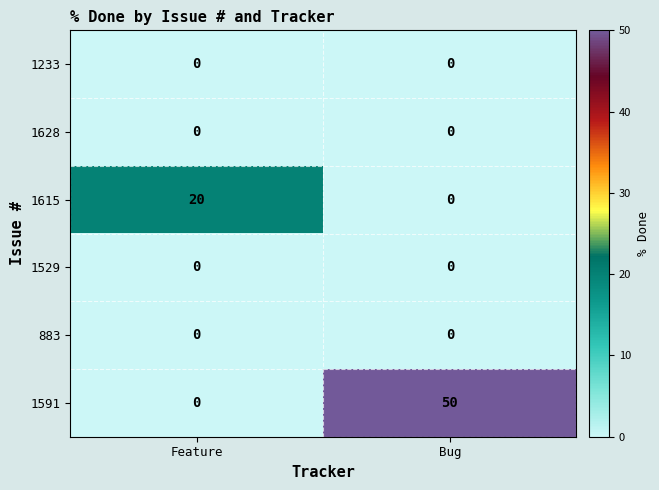

Reading right to left, list all the values displayed in this chart.

1233: Bug=0	Feature=0
1628: Bug=0	Feature=0
1615: Bug=0	Feature=20
1529: Bug=0	Feature=0
883: Bug=0	Feature=0
1591: Bug=50	Feature=0